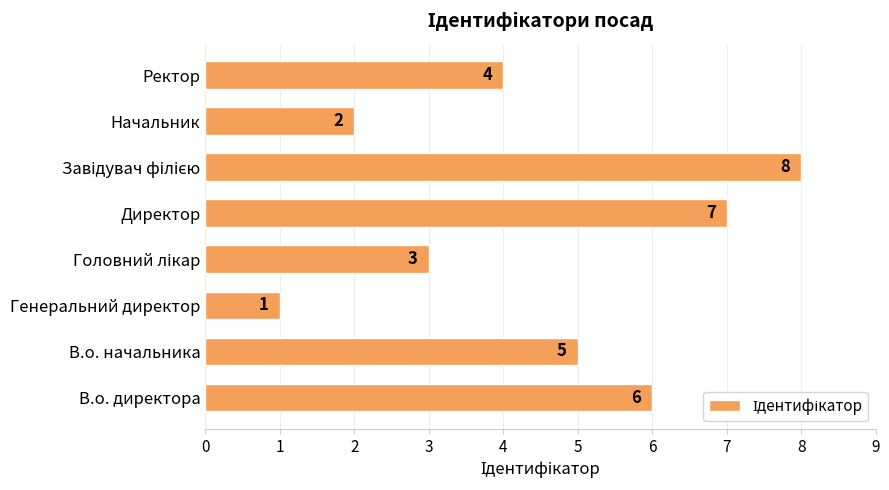

What is the maximum value shown in the chart?

8